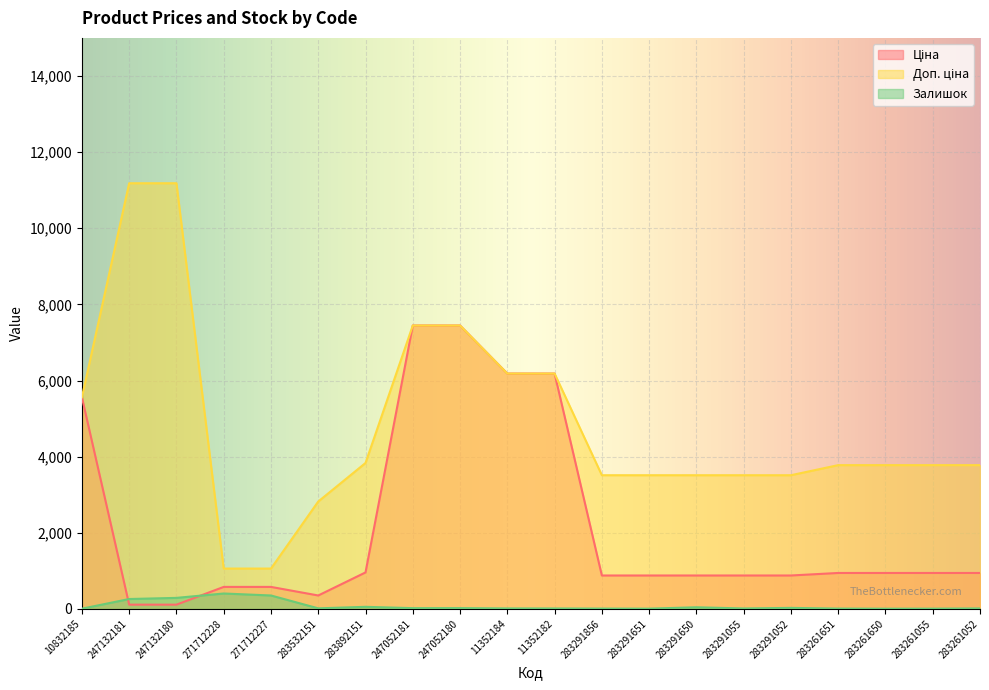

What is the difference between the second highest and second lowest values in the Доп. ціна series?

10122.0